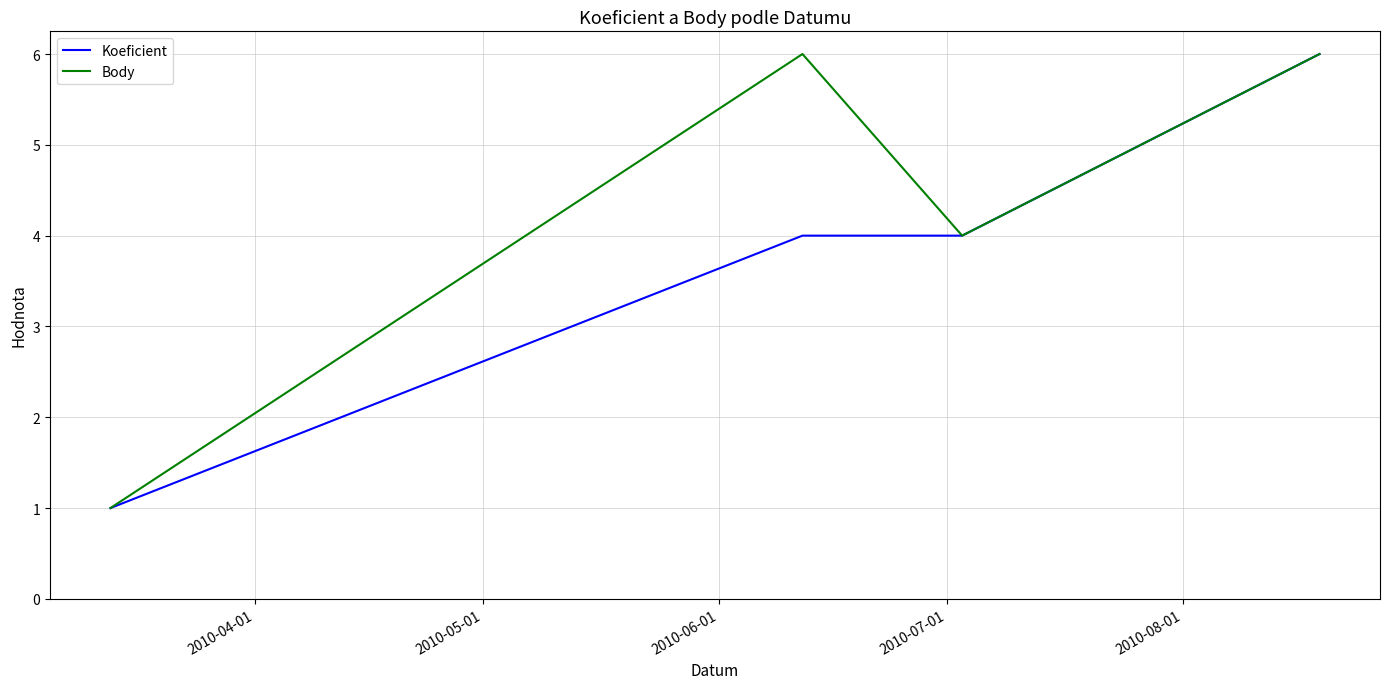

What is the difference between the maximum and minimum values in the Koeficient series?

5